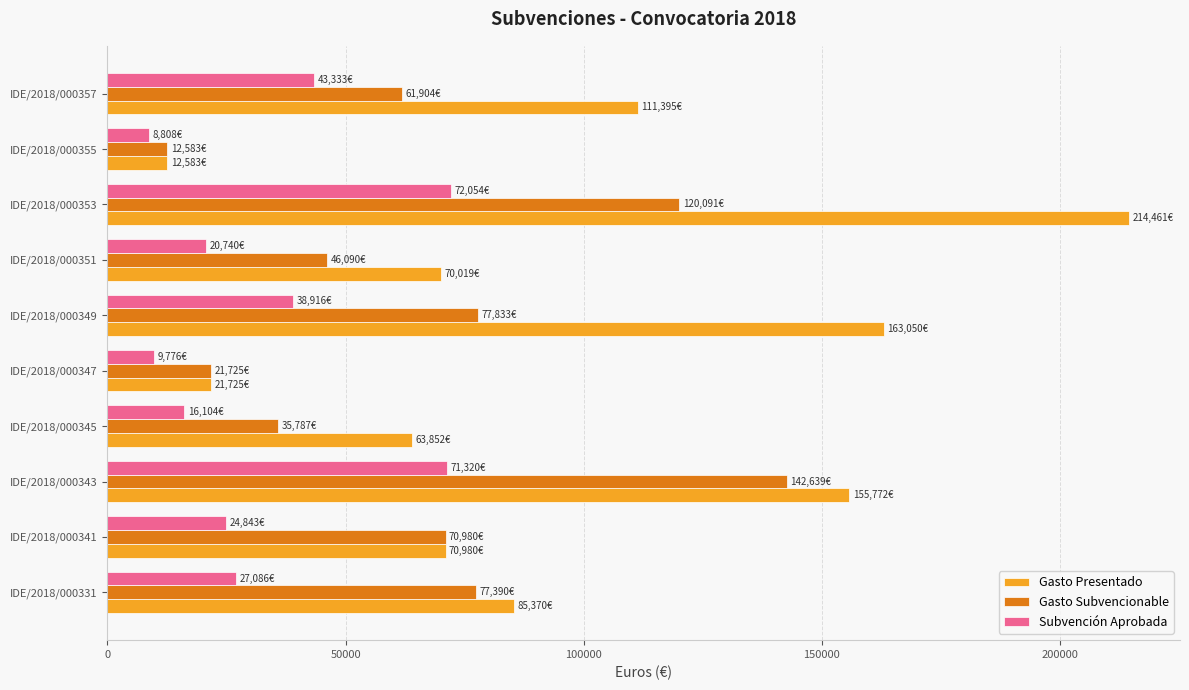

Is the value of Gasto Subvencionable at IDE/2018/000345 greater than the value of Gasto Presentado at IDE/2018/000353?

No